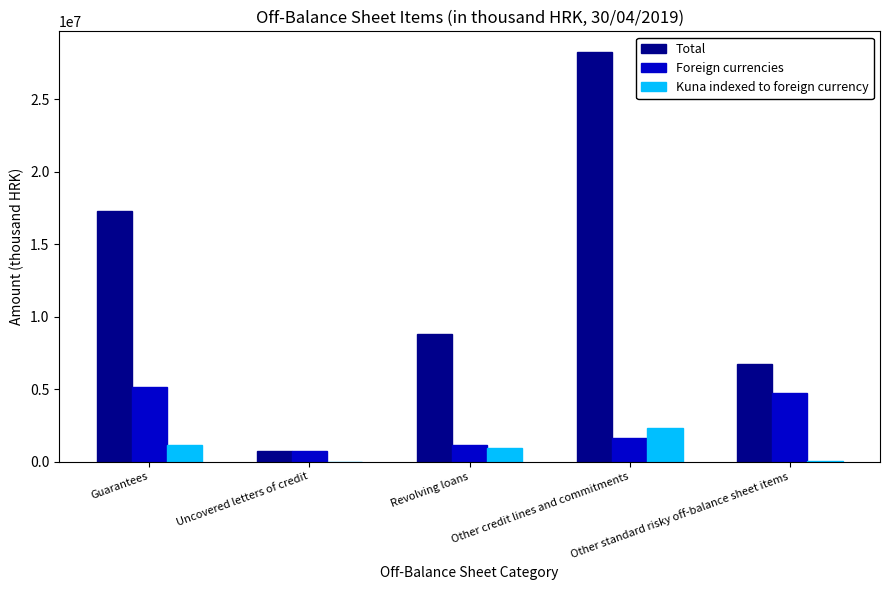

Which series has the largest total across all categories?

Total